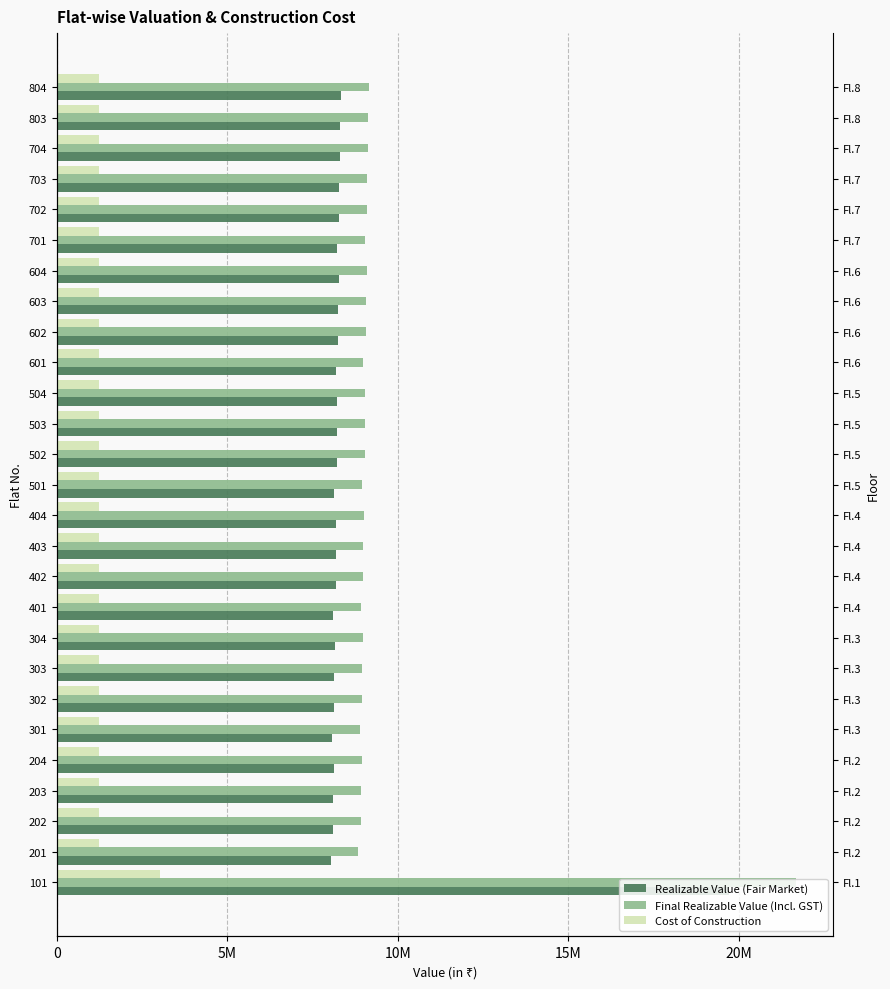

How many distinct data groups are displayed?

3